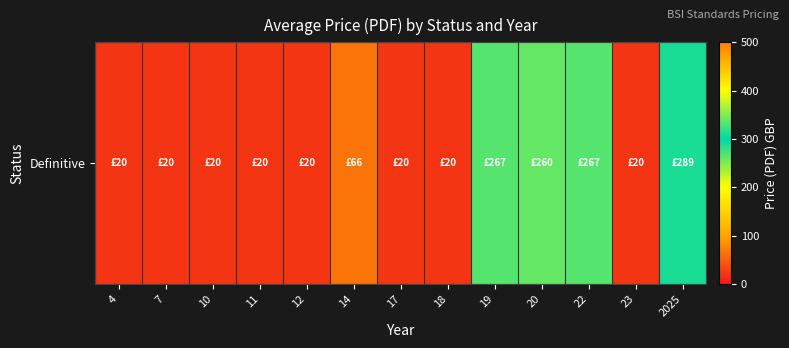

List the labels in order of value, smallest first.

4, 7, 10, 11, 12, 17, 18, 23, 14, 20, 19, 22, 2025